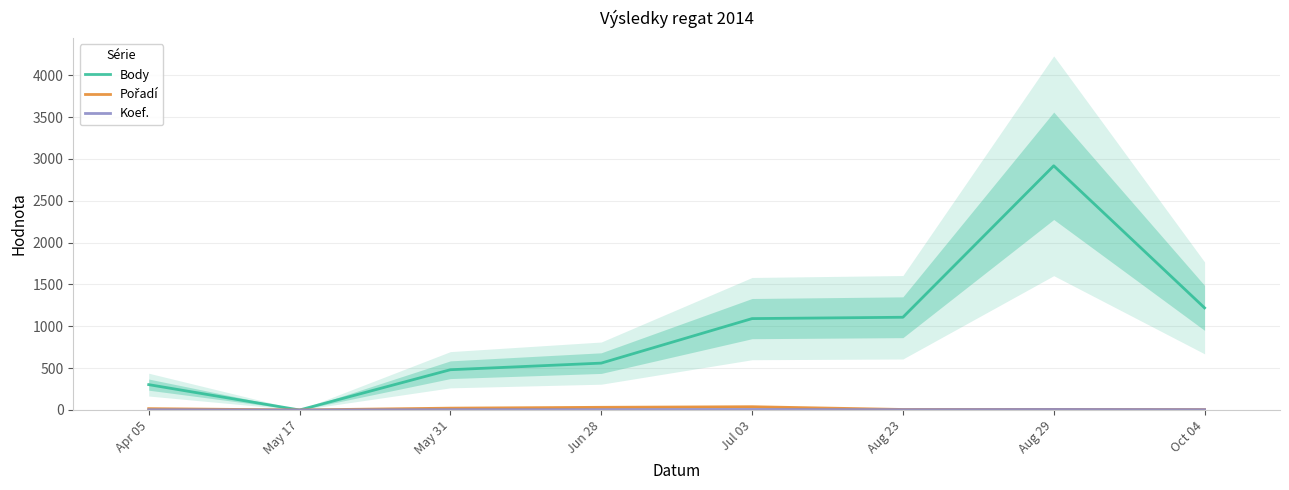

What is the difference between the maximum and minimum values in the Pořadí series?

39